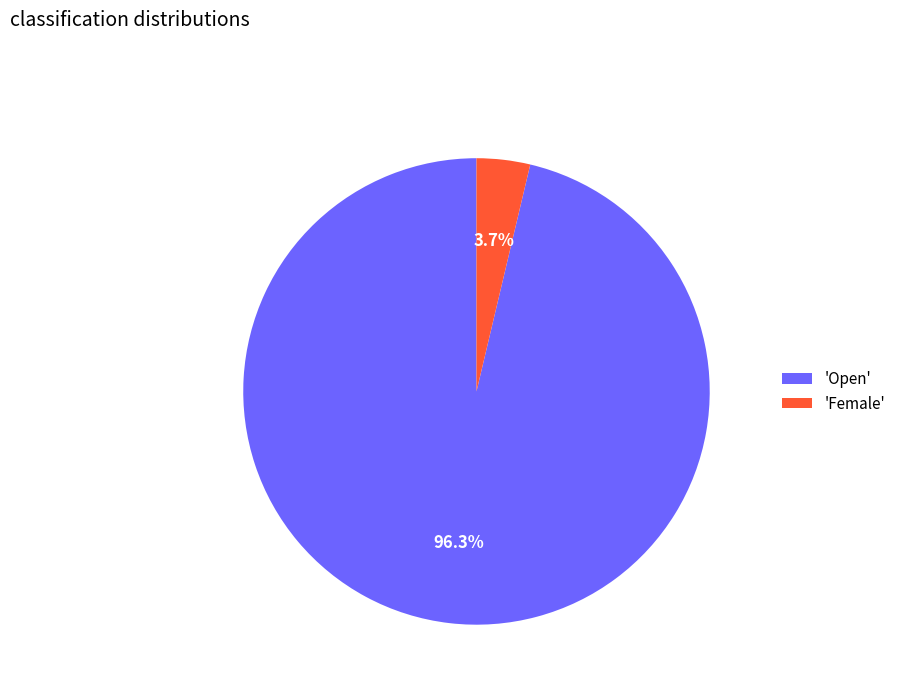

How many segments does this pie chart have?

2